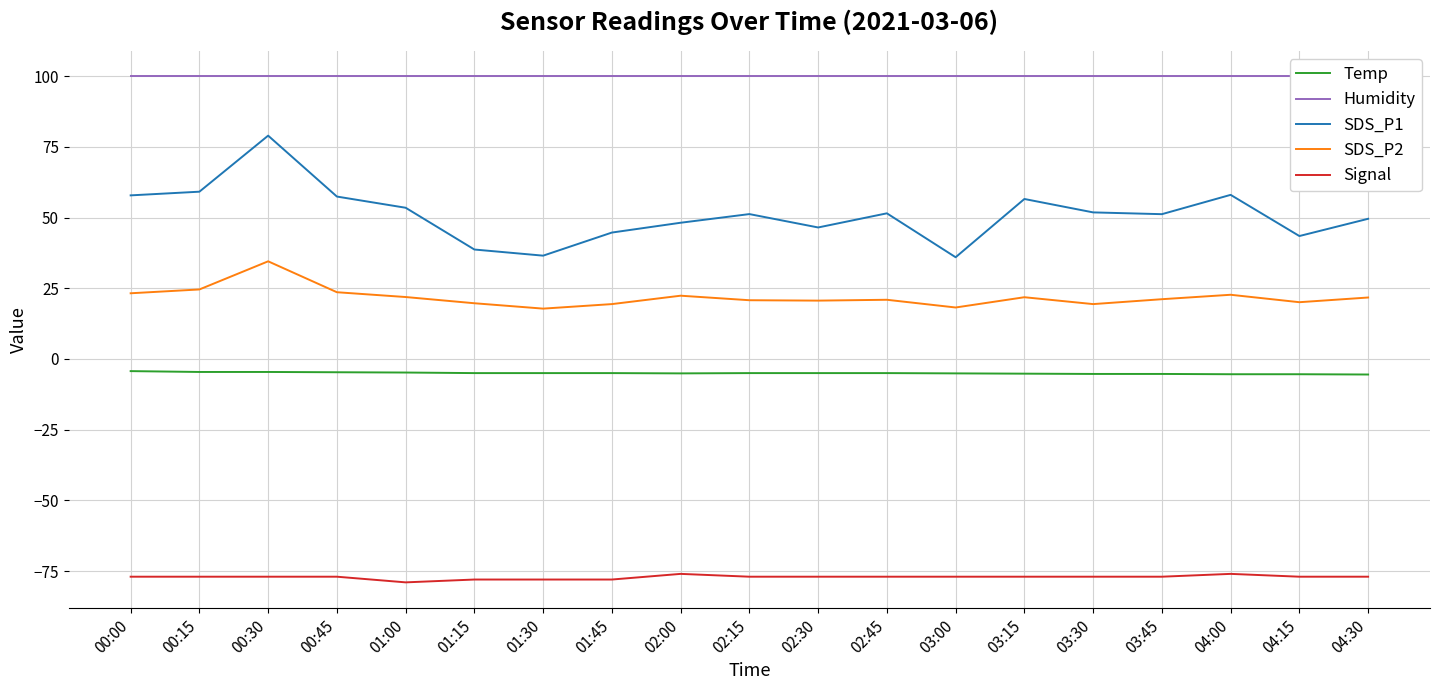

What are all the series names shown in the legend?

Temp, Humidity, SDS_P1, SDS_P2, Signal